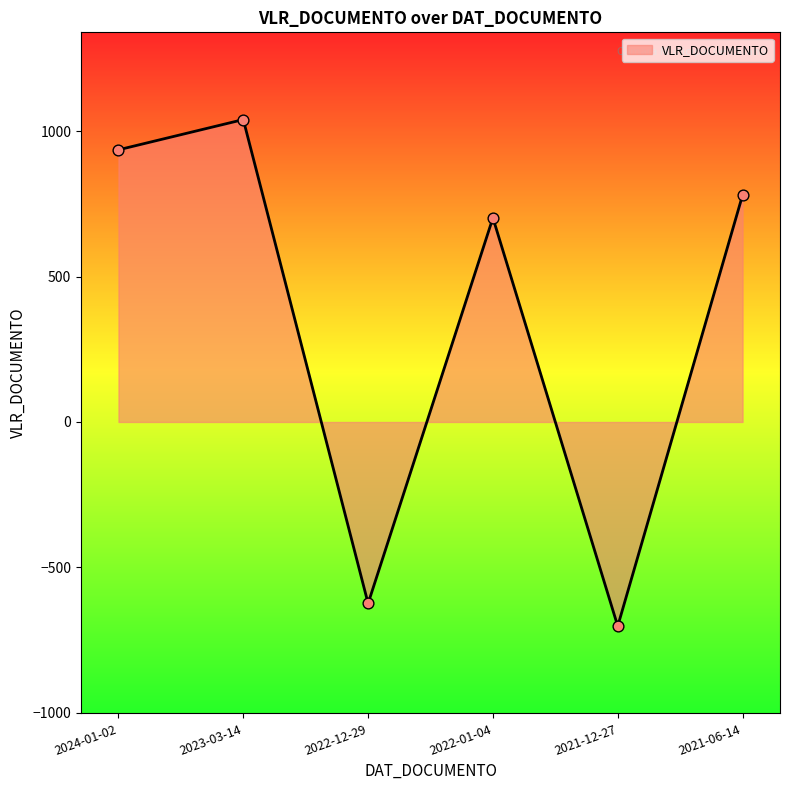

What is the change in value from 2022-12-29 to 2021-06-14?

+1404